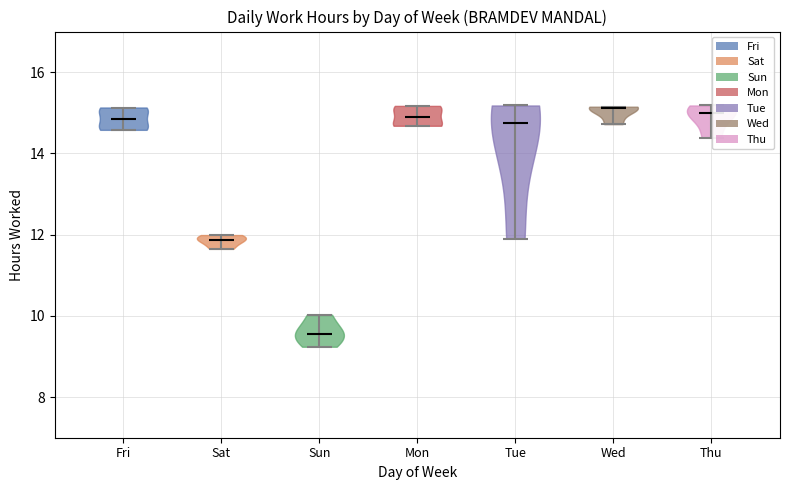

Reading left to right, read every violin against the y-axis: where its median line is, and the lowest and highest points it reaches. The values are not printed on the chart, so give them approximately, as read against the axis.

Fri: median line 14.8, lowest point 14.6, highest point 15.2
Sat: median line 11.8, lowest point 11.6, highest point 12.0
Sun: median line 9.6, lowest point 9.2, highest point 10.0
Mon: median line 14.8, lowest point 14.6, highest point 15.2
Tue: median line 14.8, lowest point 12.0, highest point 15.2
Wed: median line 15.2, lowest point 14.8, highest point 15.2
Thu: median line 15.0, lowest point 14.4, highest point 15.2